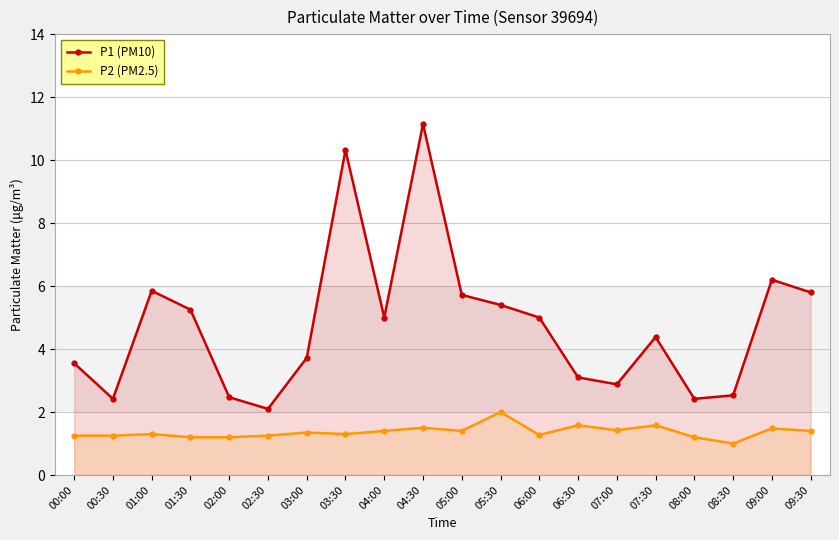

What is the label of the 2nd point from the right?

09:00